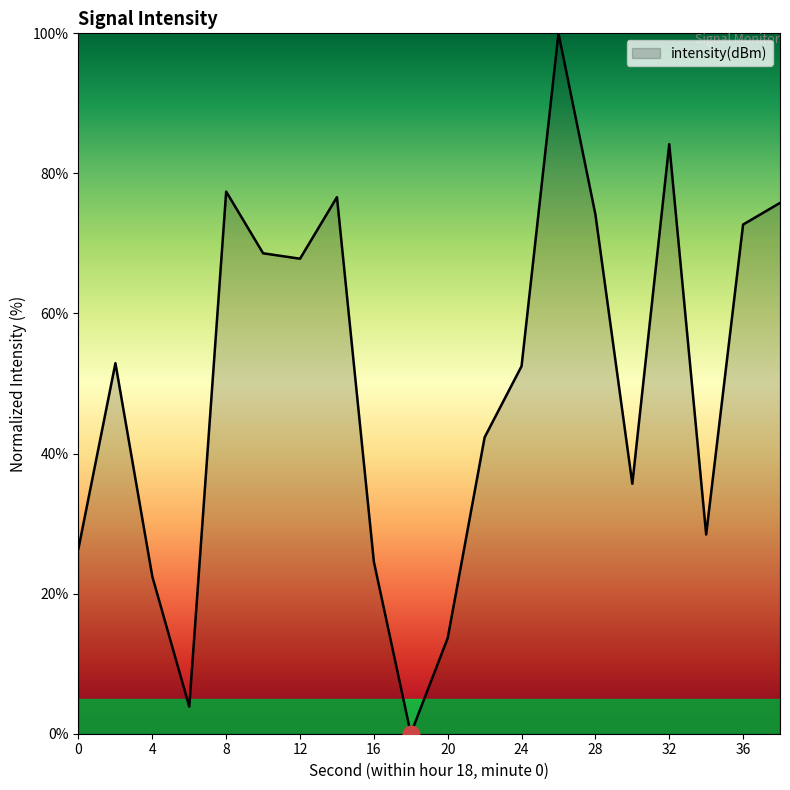

What is the maximum value shown in the chart?

100.0